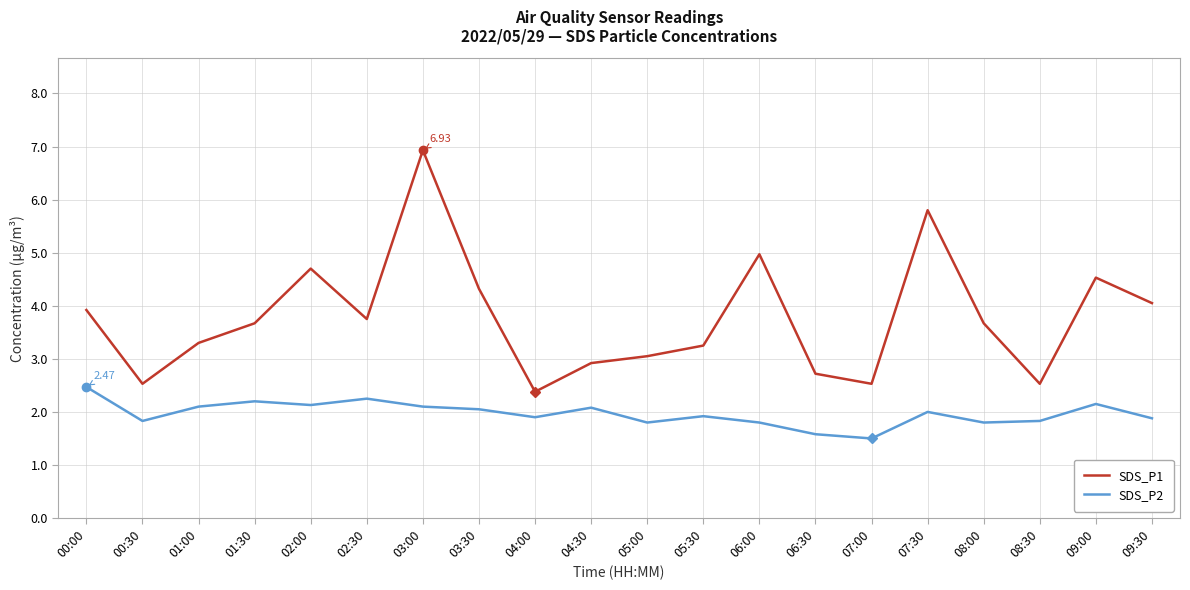

Which series has the largest range (max minus min)?

SDS_P1